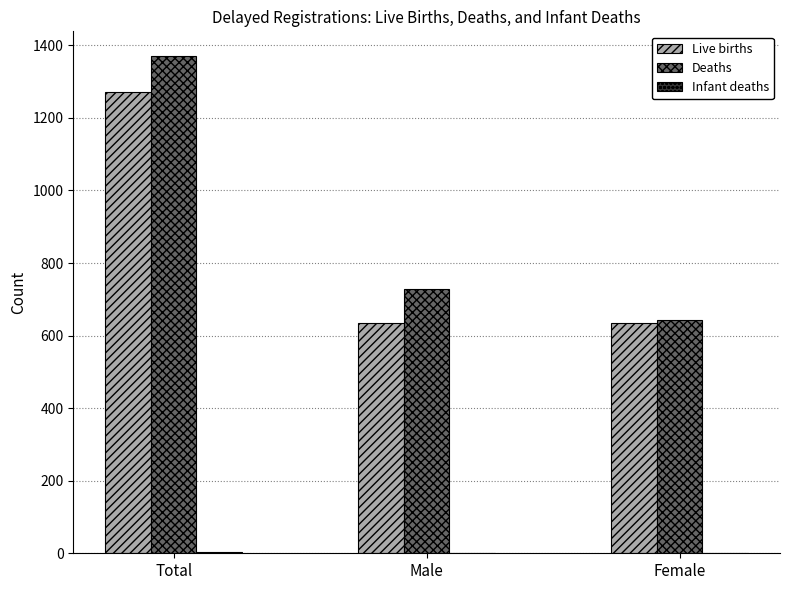

Which series changed the most between Total and Male?

Deaths